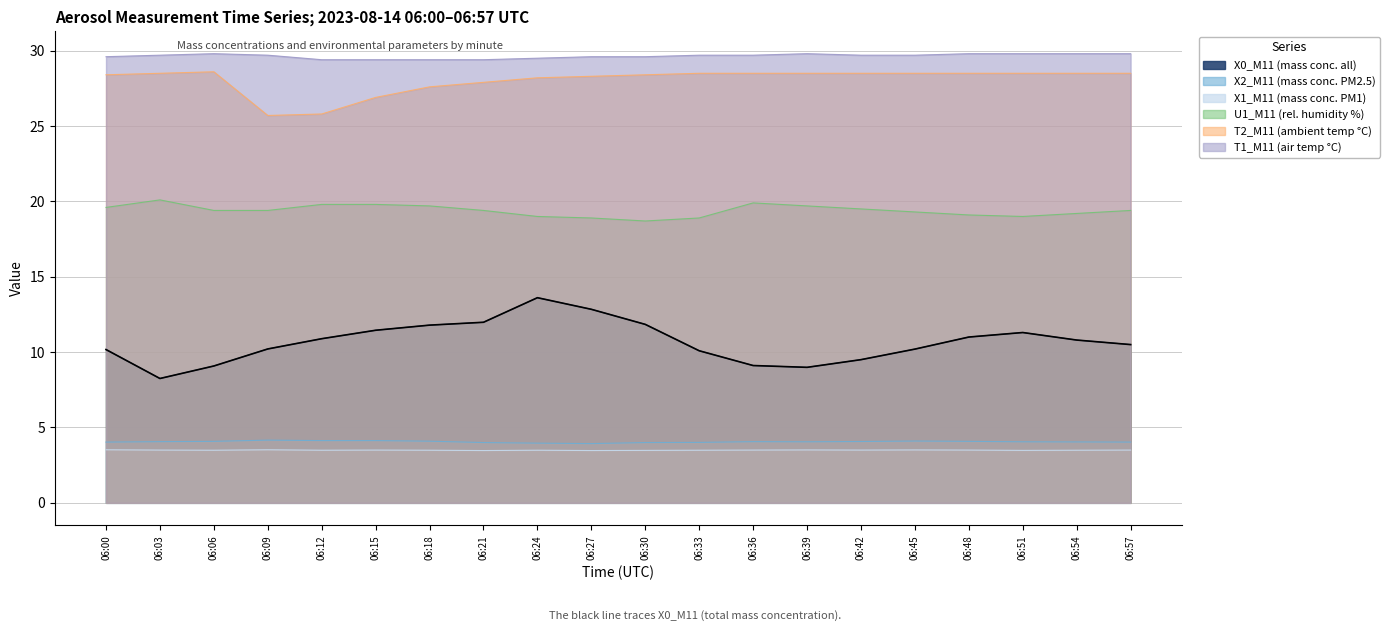

Rank the categories by U1_M11 (rel. humidity %) value from lowest to highest.

06:30, 06:27, 06:33, 06:24, 06:51, 06:48, 06:54, 06:45, 06:06, 06:09, 06:21, 06:57, 06:42, 06:00, 06:18, 06:39, 06:12, 06:15, 06:36, 06:03